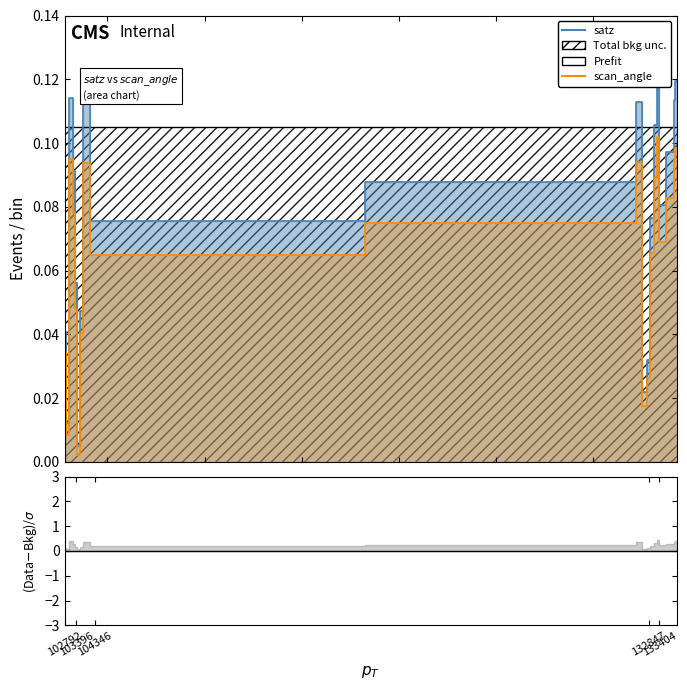

Where is the first local minimum for scan_angle?

102911